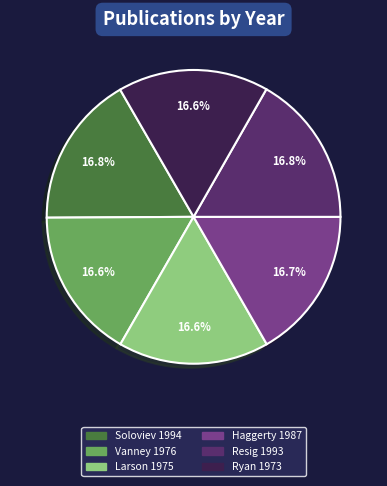

Does any single category account for the majority?

No